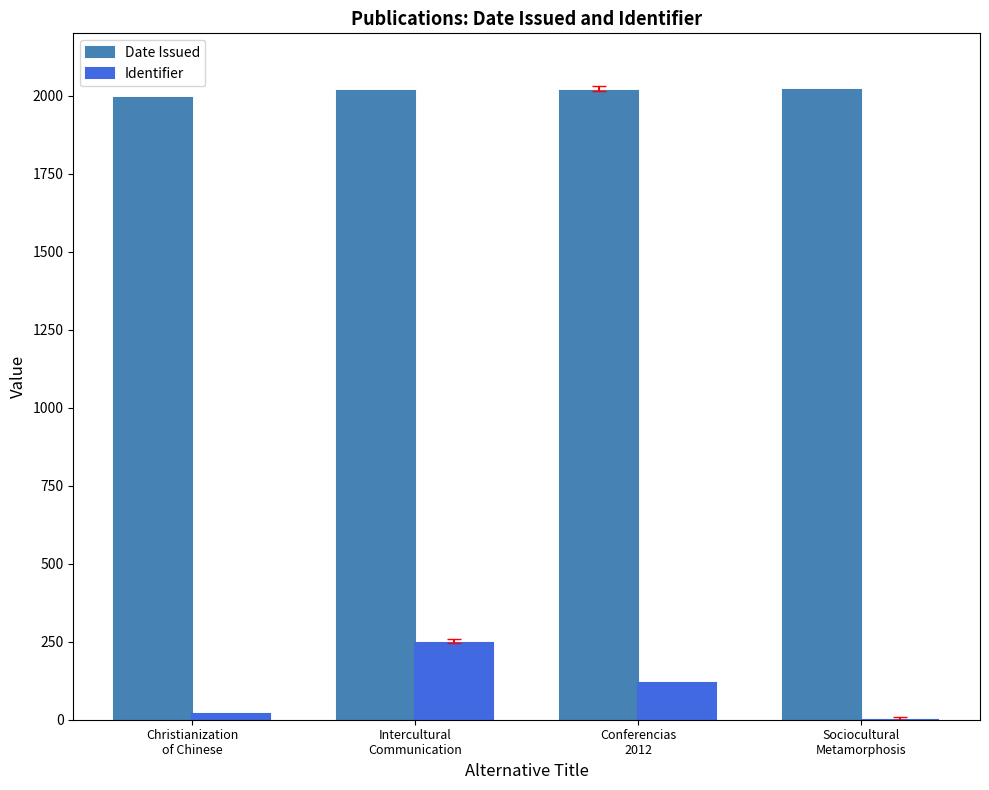

What is the sum of all Date Issued values?

8041